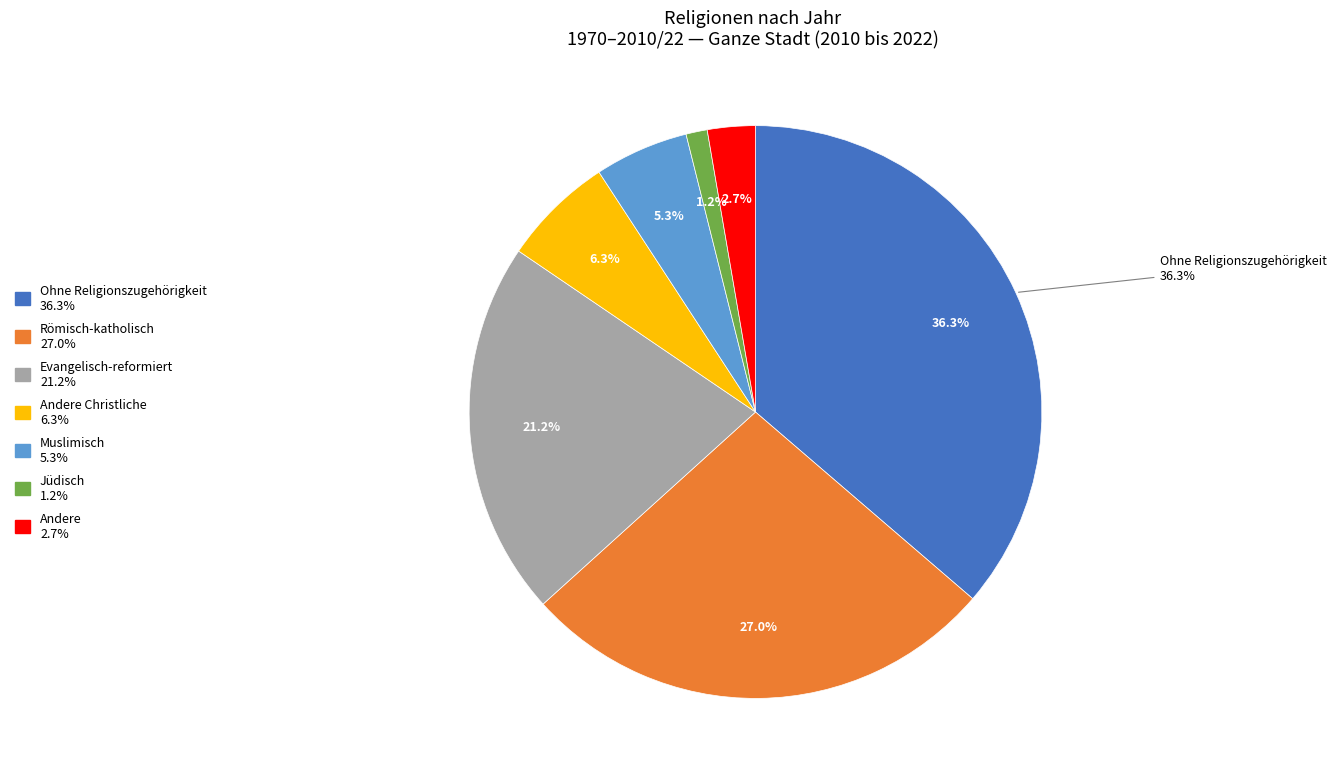

How many segments does this pie chart have?

7